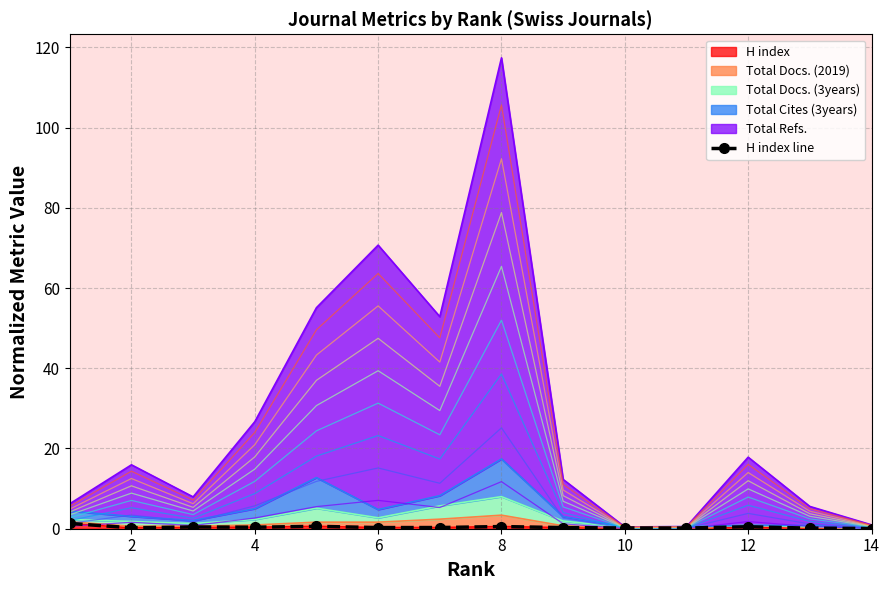

The value of H index at 14 is 0.0. True or false?

True